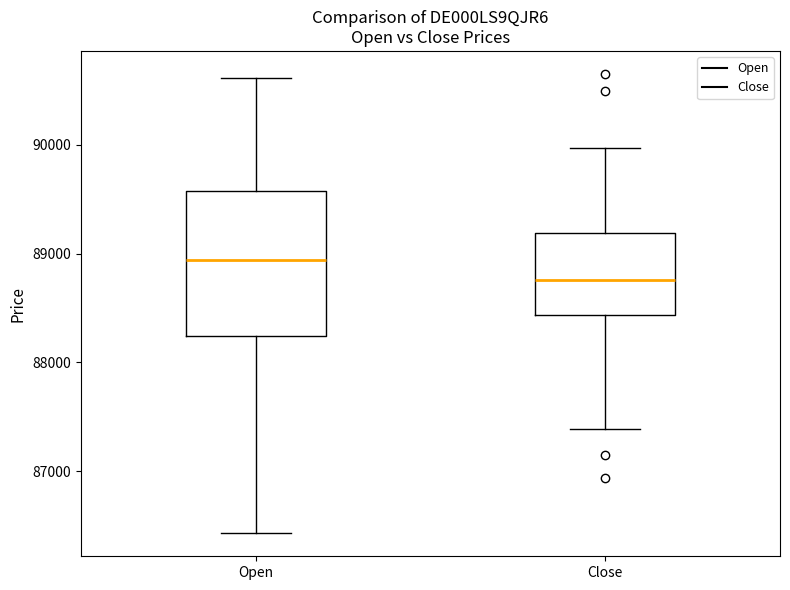

Which box is the tallest, from its lower edge to its upper edge?

Open